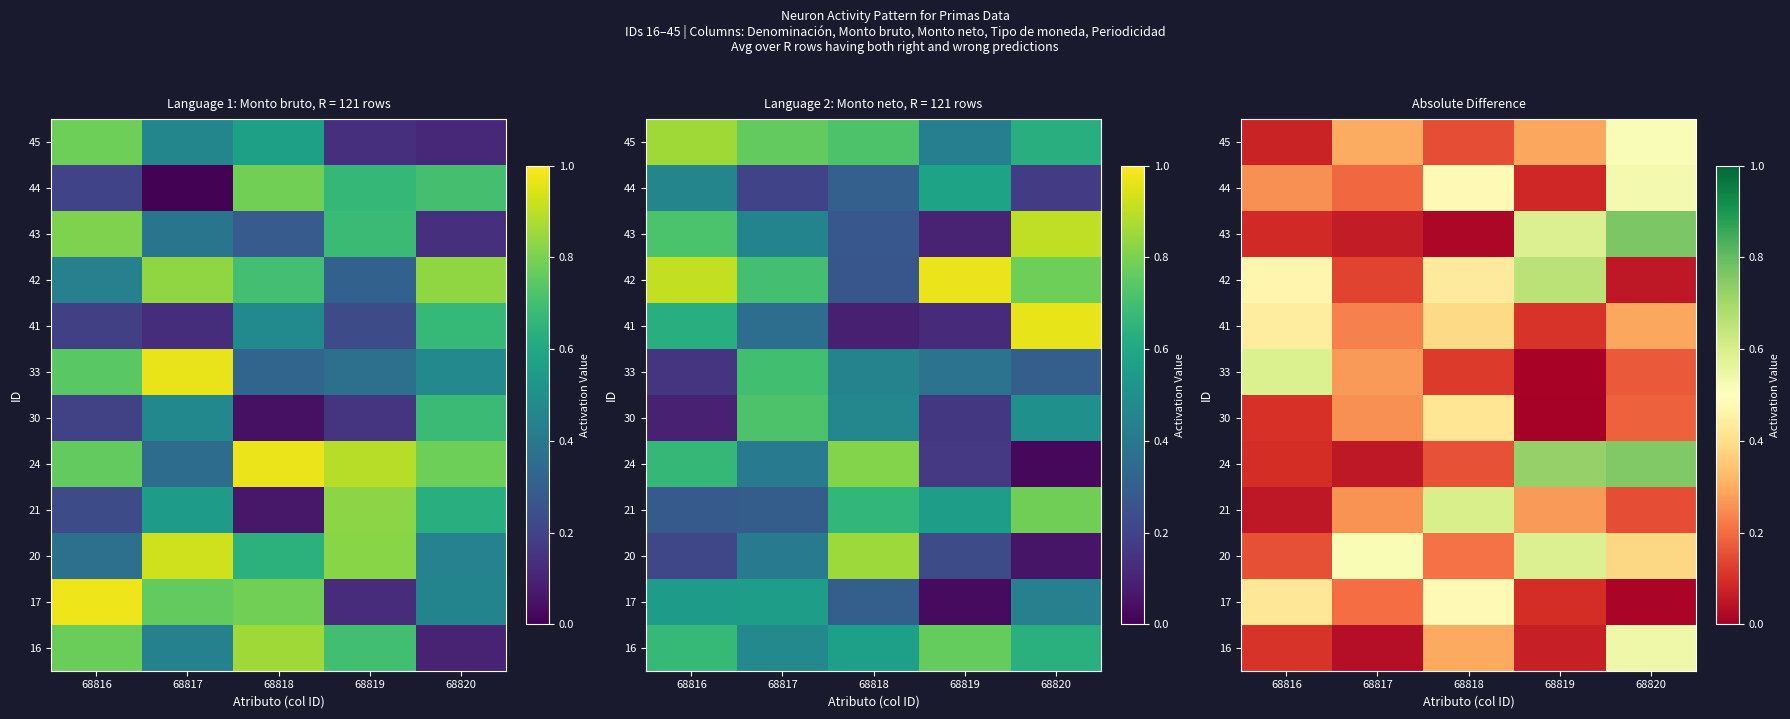

At which label does 24 reach its minimum?

68817